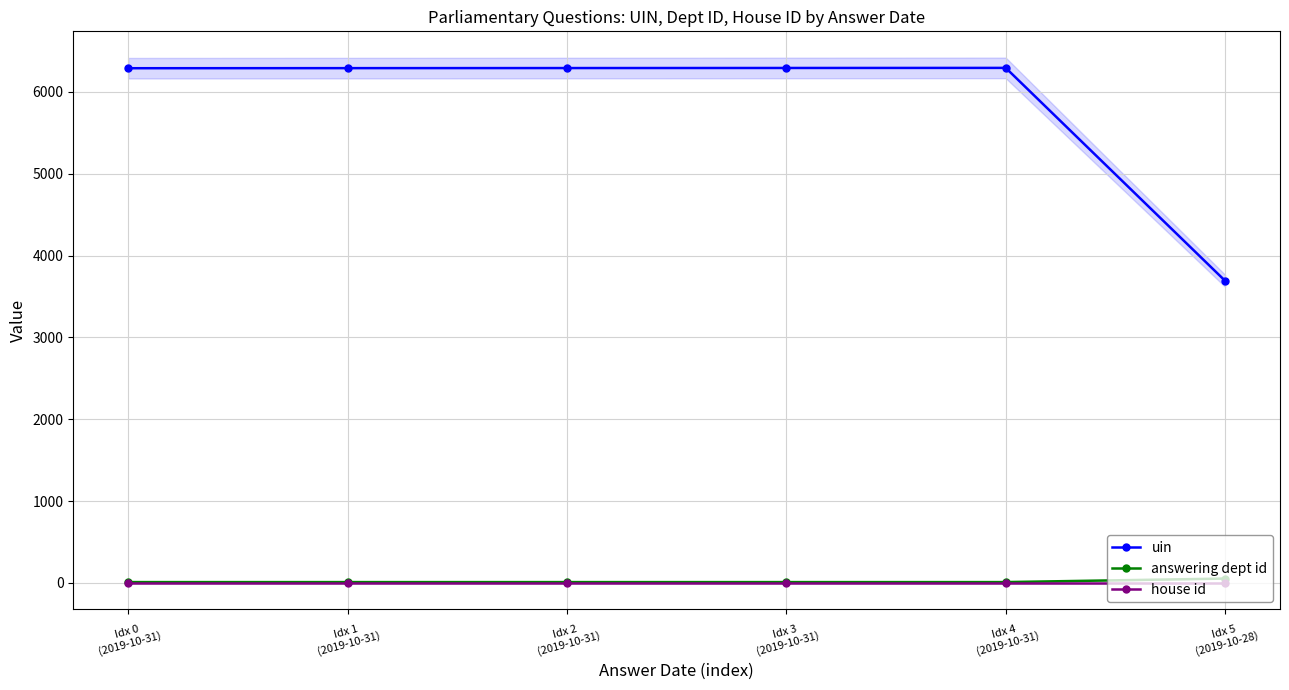

True or false: answering dept id has more than 2 points higher than both neighbors.

False